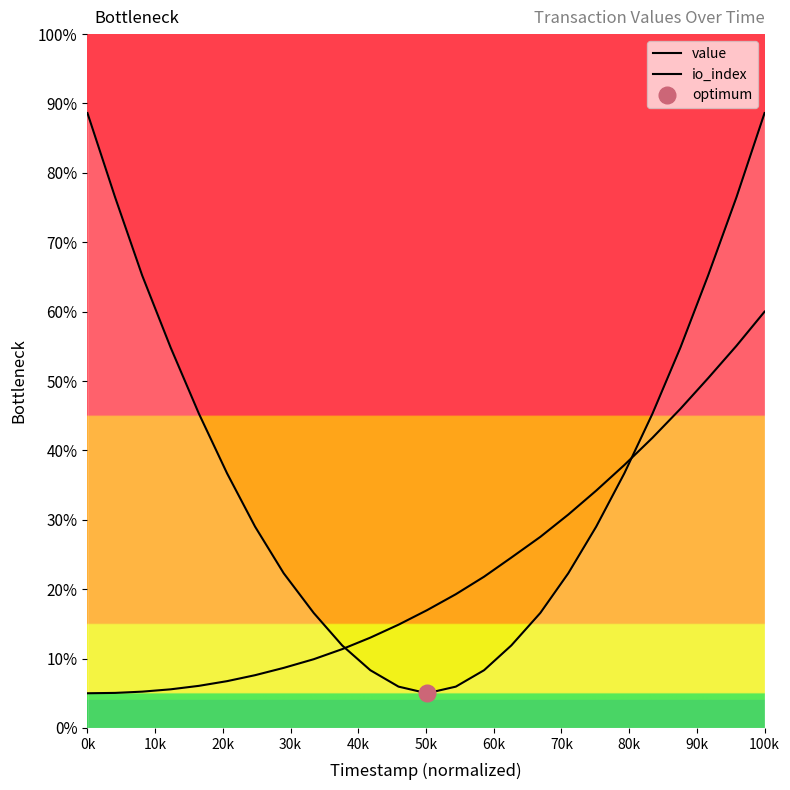

How many data points in io_index are less than 16?

12